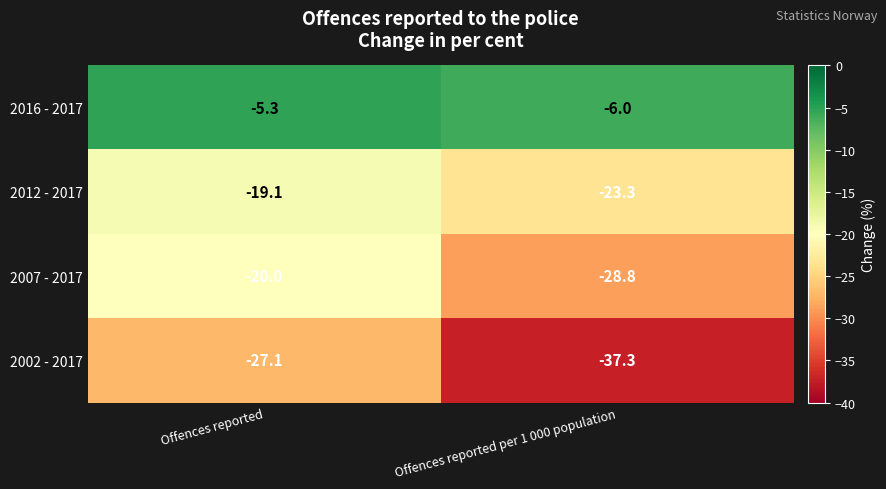

Is it true that 2016 - 2017 equals -1.7 at Offences reported?

False